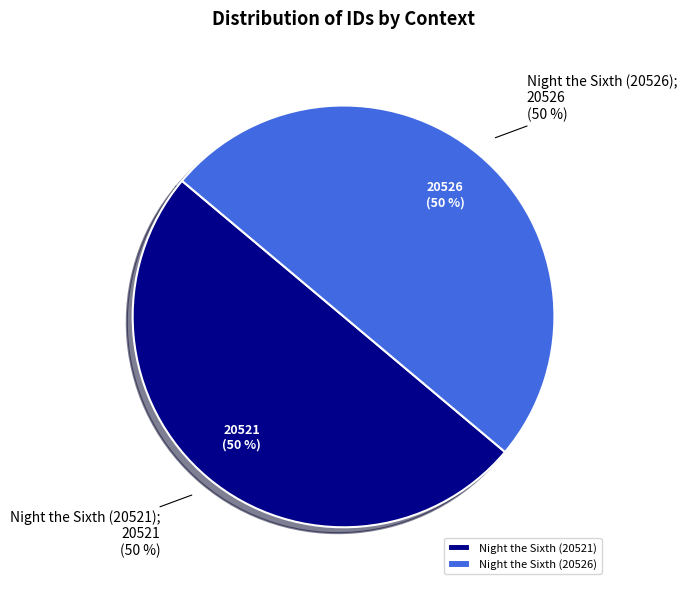

Is it true that Night the Sixth (20526) is 63% of the pie?

False